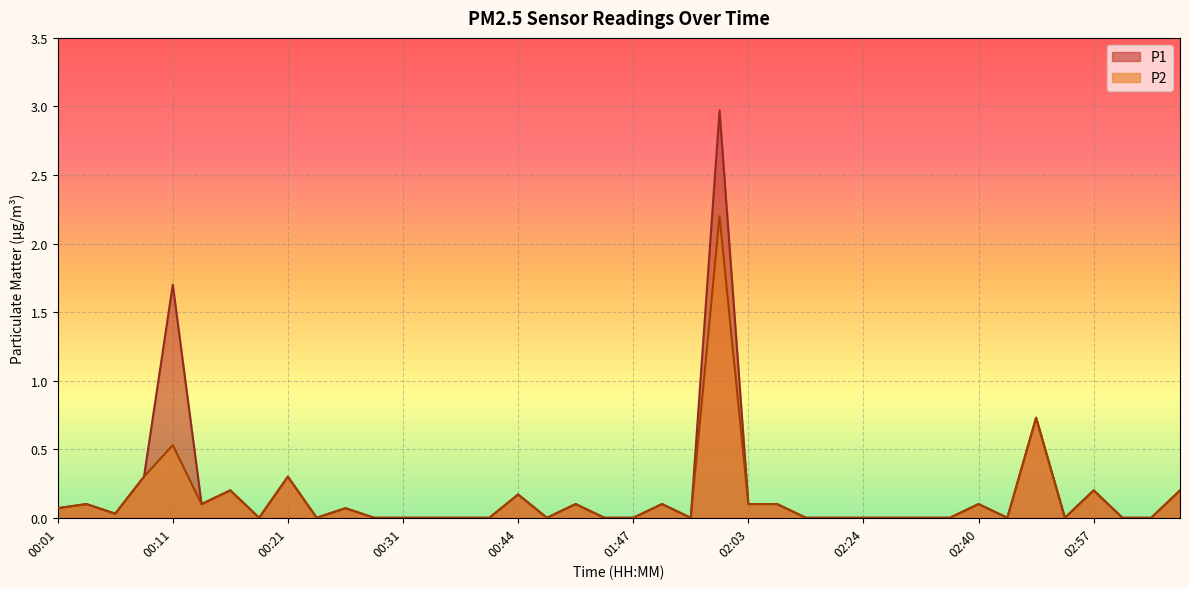

Reading right to left, what are all the values shown in this chart?

P1: 0.2	0.0	0.0	0.2	0.0	0.7	0.0	0.1	0.0	0.0	0.0	0.0	0.0	0.0	0.1	0.1	3.0	0.0	0.1	0.0	0.0	0.1	0.0	0.2	0.0	0.0	0.0	0.0	0.0	0.1	0.0	0.3	0.0	0.2	0.1	1.7	0.3	0.0	0.1	0.1
P2: 0.2	0.0	0.0	0.2	0.0	0.7	0.0	0.1	0.0	0.0	0.0	0.0	0.0	0.0	0.1	0.1	2.2	0.0	0.1	0.0	0.0	0.1	0.0	0.2	0.0	0.0	0.0	0.0	0.0	0.1	0.0	0.3	0.0	0.2	0.1	0.5	0.3	0.0	0.1	0.1